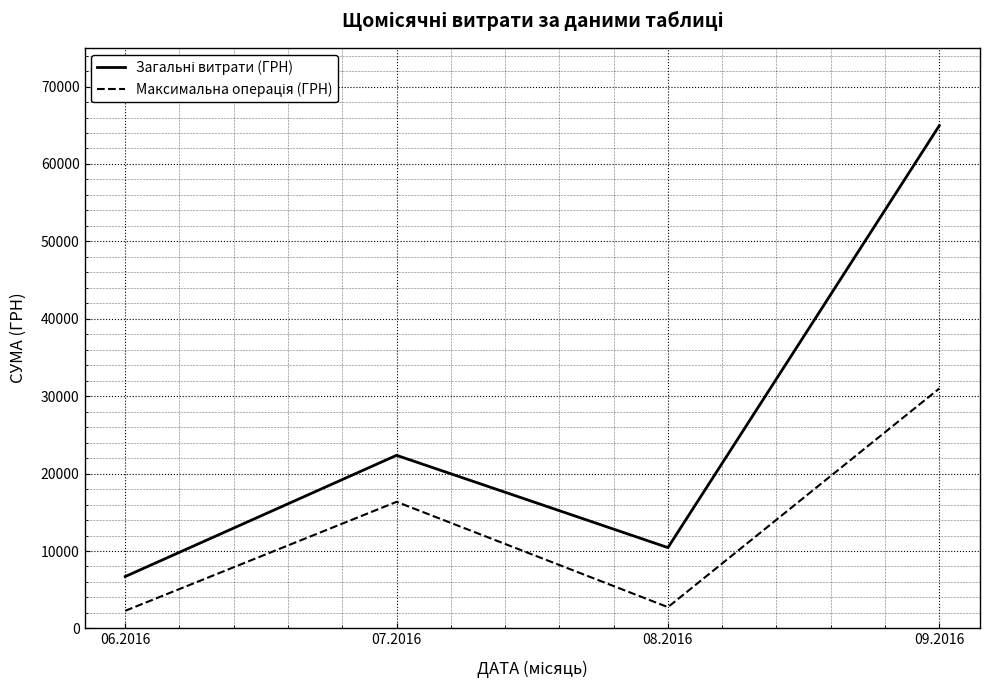

What is the greatest value displayed?

64949.2